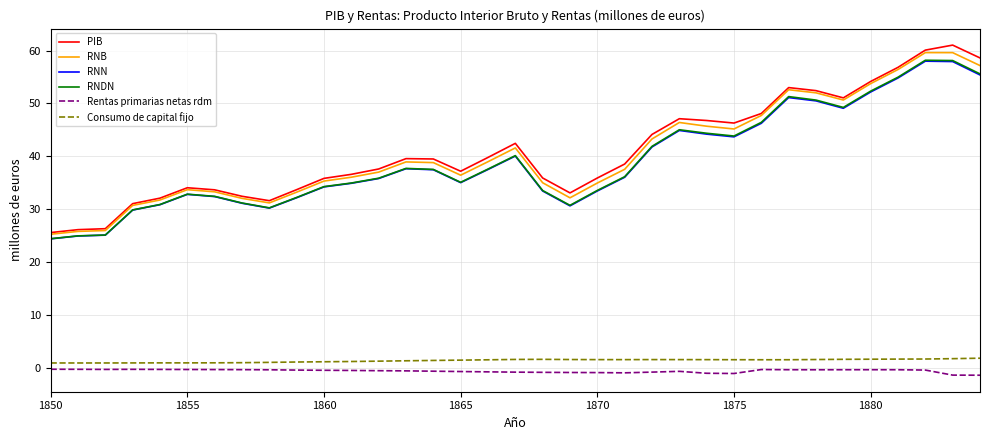

Does the chart display data point markers on the line(s)?

No